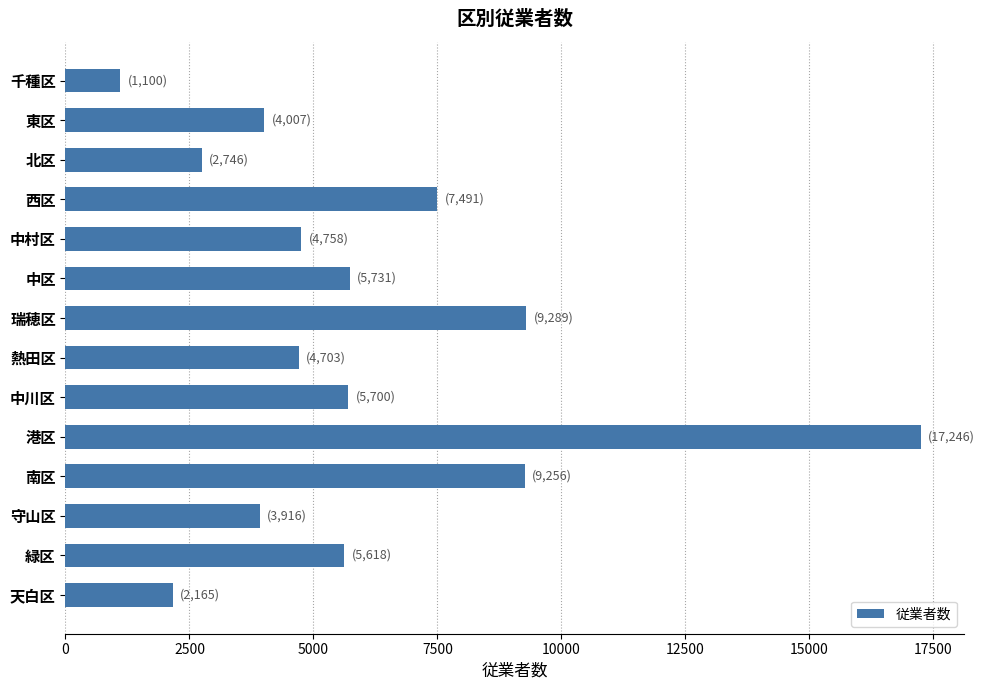

Which has a higher value, 瑞穂区 or 東区?

瑞穂区